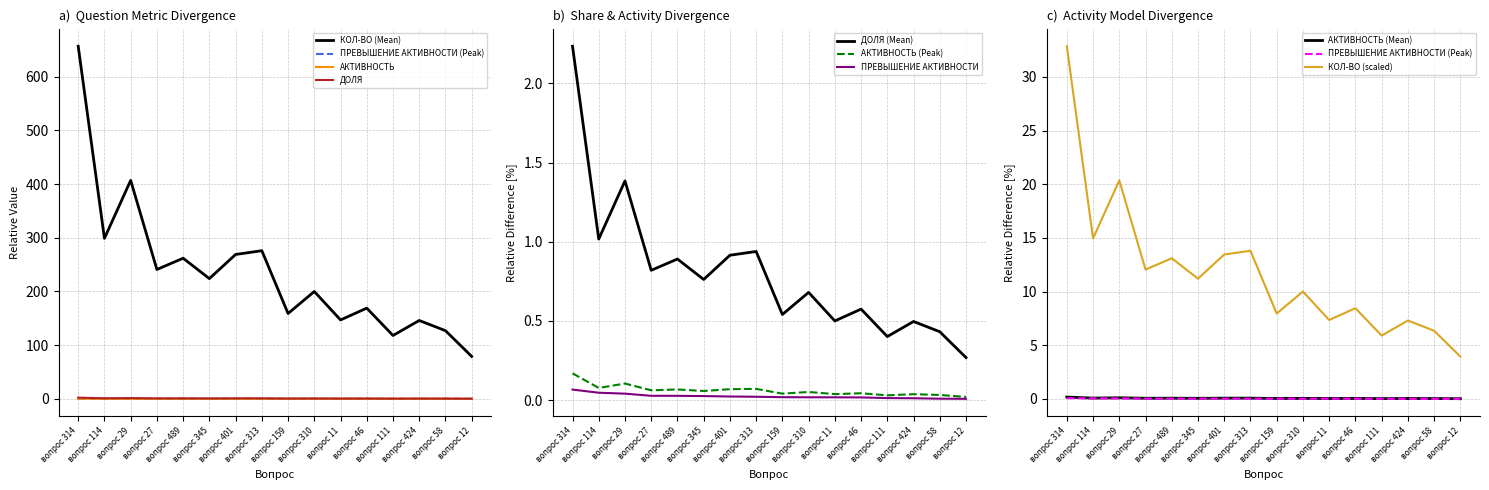

Rank the categories by ПРЕВЫШЕНИЕ АКТИВНОСТИ value from lowest to highest.

вопрос 12, вопрос 58, вопрос 424, вопрос 111, вопрос 46, вопрос 11, вопрос 310, вопрос 159, вопрос 313, вопрос 401, вопрос 345, вопрос 489, вопрос 27, вопрос 29, вопрос 114, вопрос 314